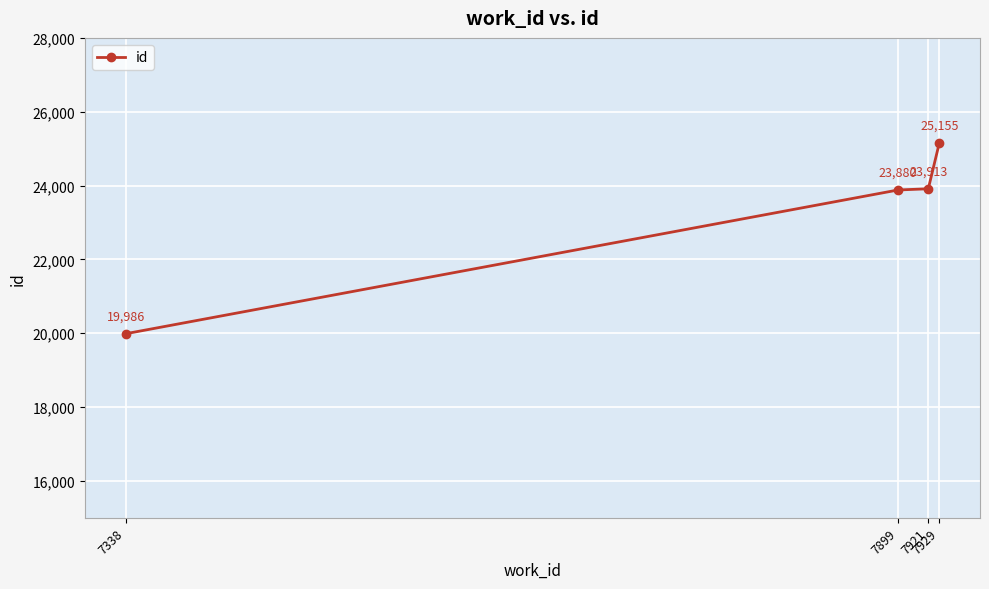

Which category has the highest value across all series?

7929